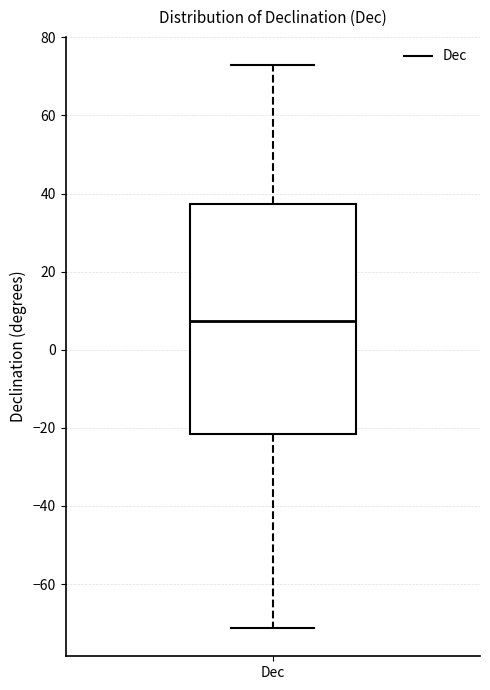

Read this box plot against the y-axis: the position of the median line, the range covered by the box, and the ends of both whiskers. The values are not printed on the chart, so give them approximately, as read against the axis.

median 8, box -22 to 38, whiskers -72 to 72